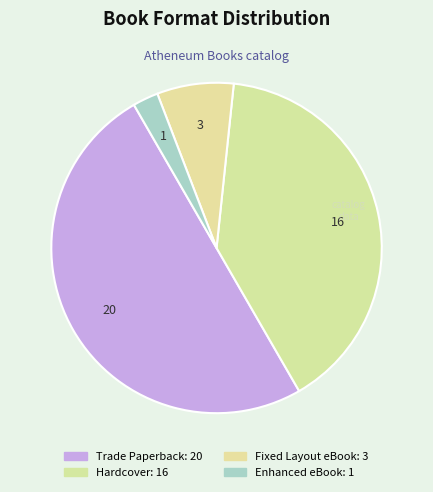

Count the number of slices in the pie.

4